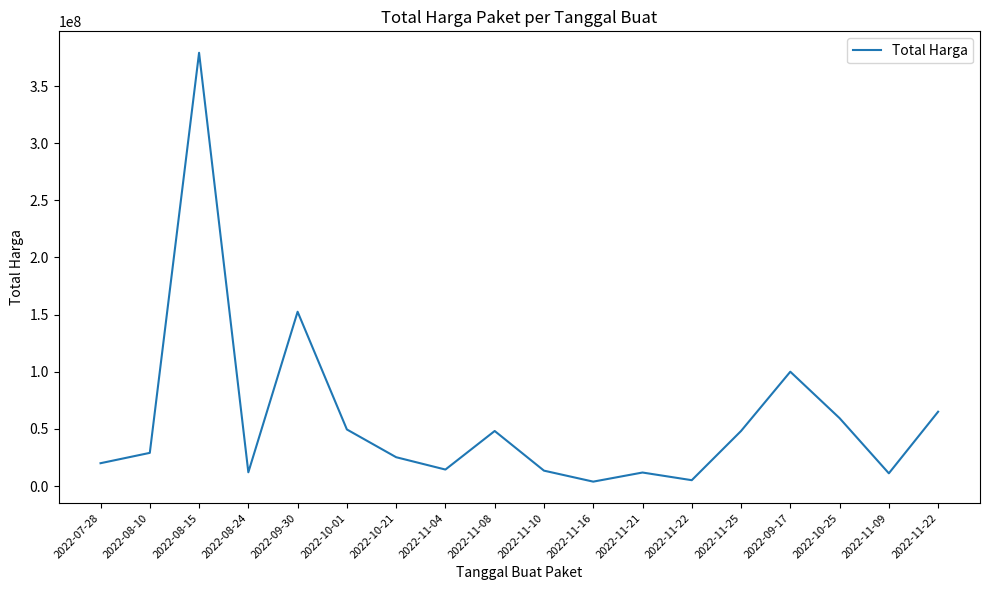

The value at 2022-11-04 is 6514203. True or false?

False